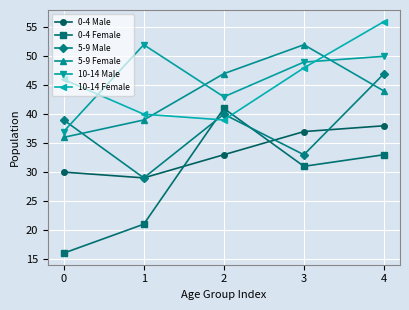

The value of 0-4 Female at 1 is 32. True or false?

False